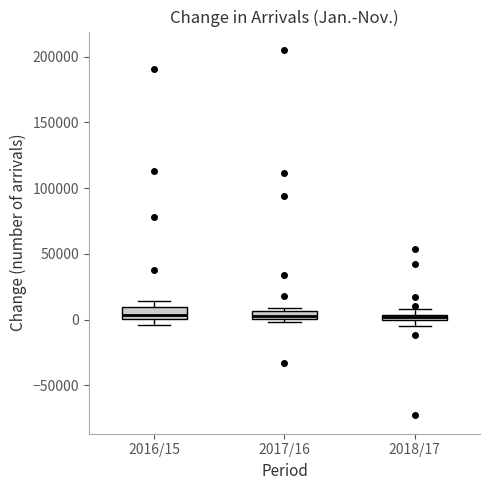

Where is the upper edge of the box for 2018/17 on the y-axis? The values are not printed on the chart, so give them approximately, as read against the axis.

5000